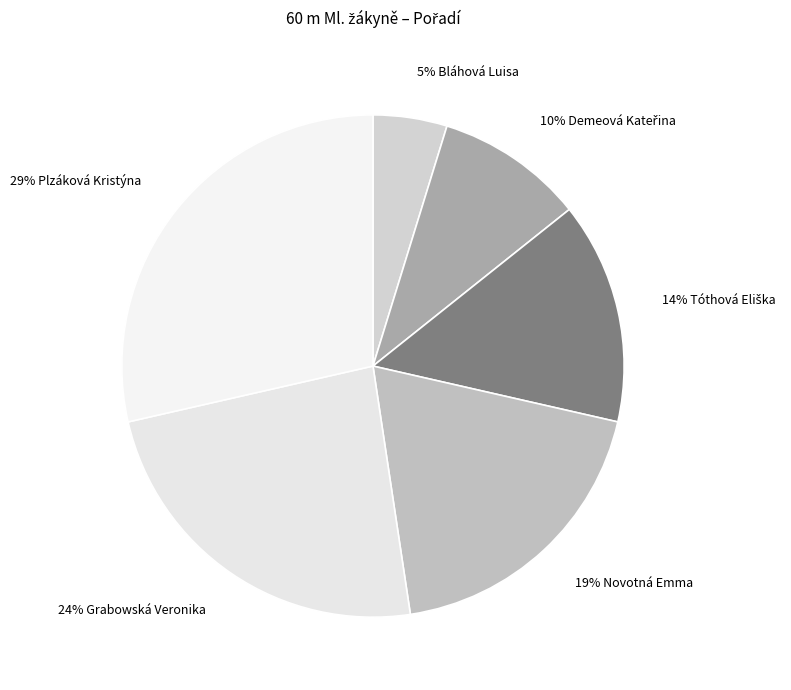

Count the number of slices in the pie.

6